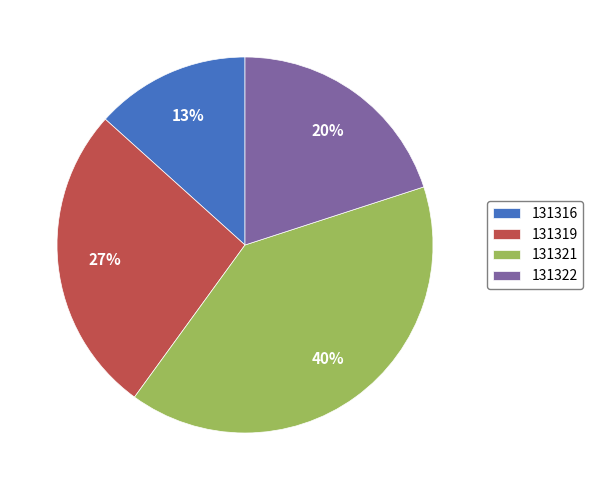

How many segments does this pie chart have?

4